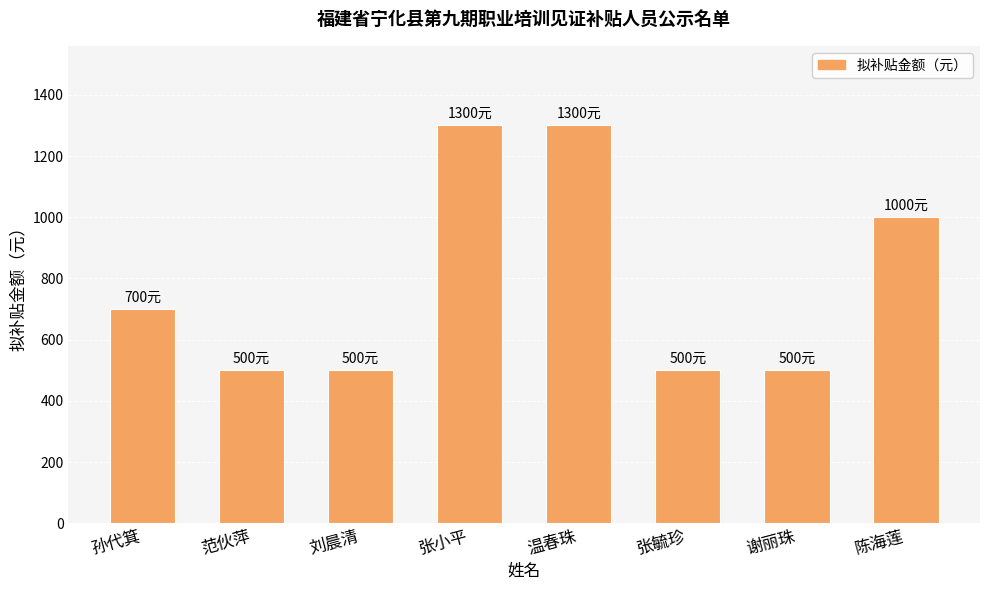

What is the label of the 4th bar from the left?

张小平